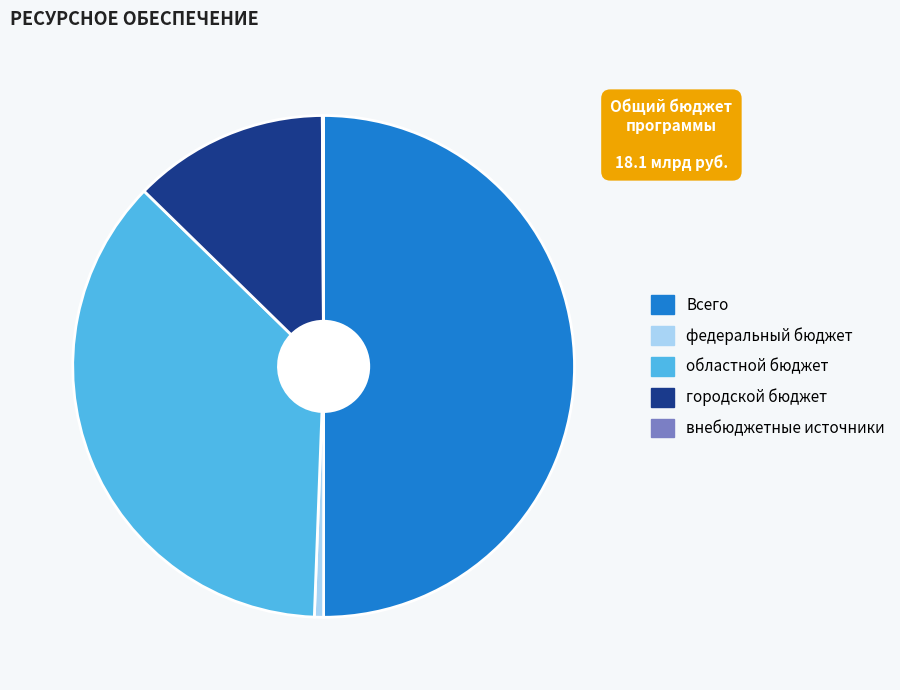

Between федеральный бюджет and областной бюджет, which is larger?

областной бюджет